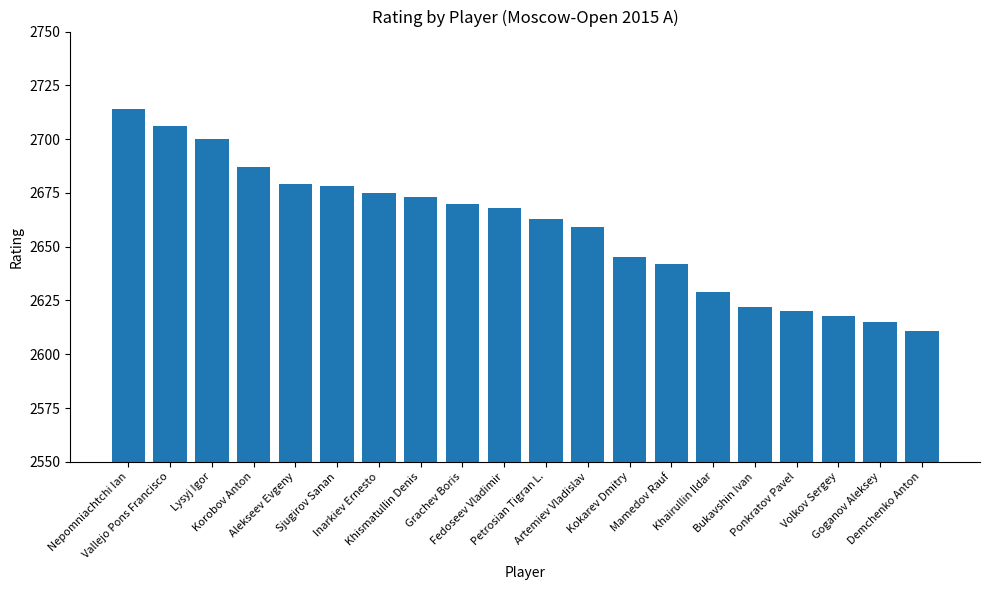

Reading left to right, what are all the values shown in this chart?

2714	2706	2700	2687	2679	2678	2675	2673	2670	2668	2663	2659	2645	2642	2629	2622	2620	2618	2615	2611